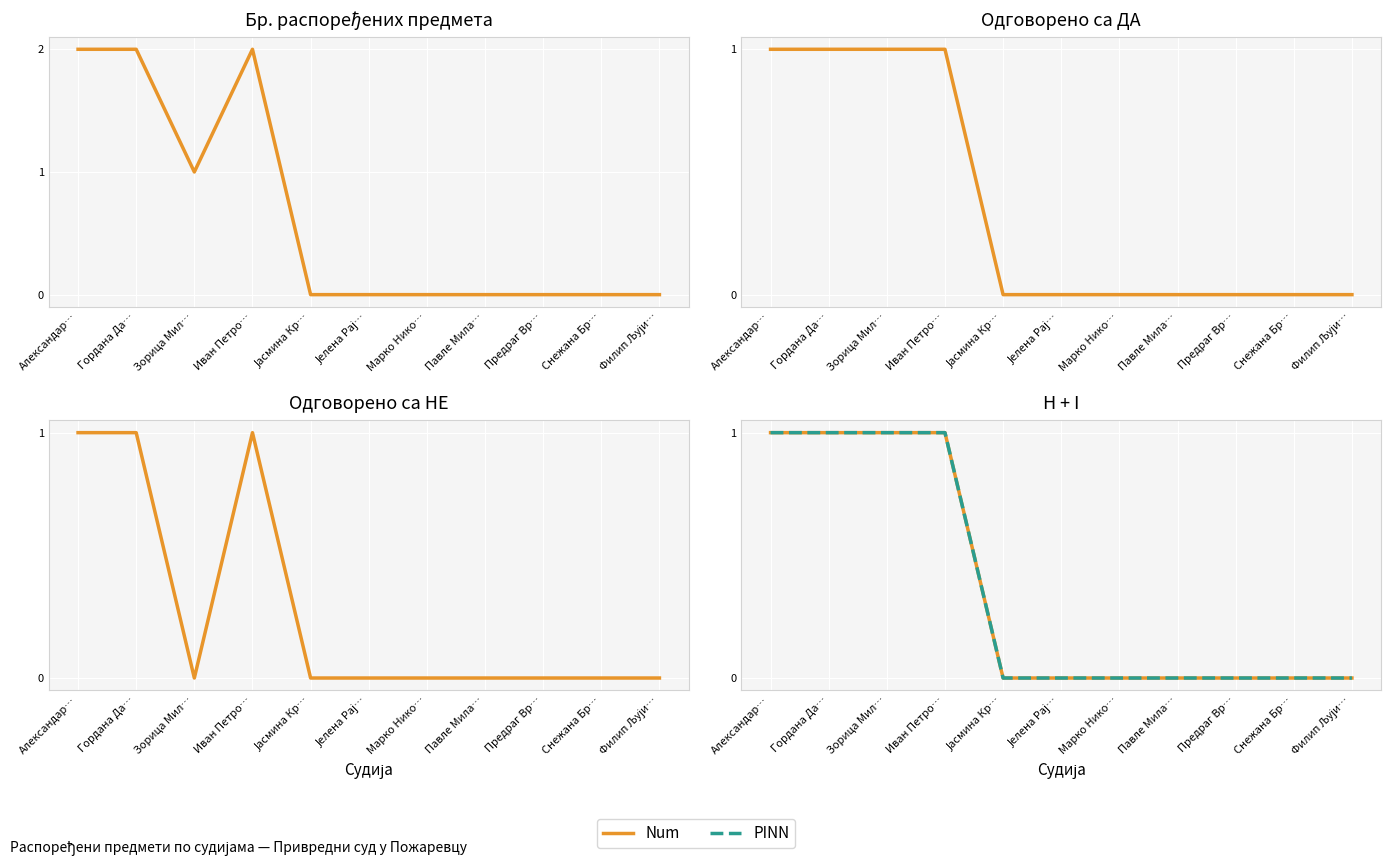

What is the label of the 3rd point from the left?

Зорица Мил…